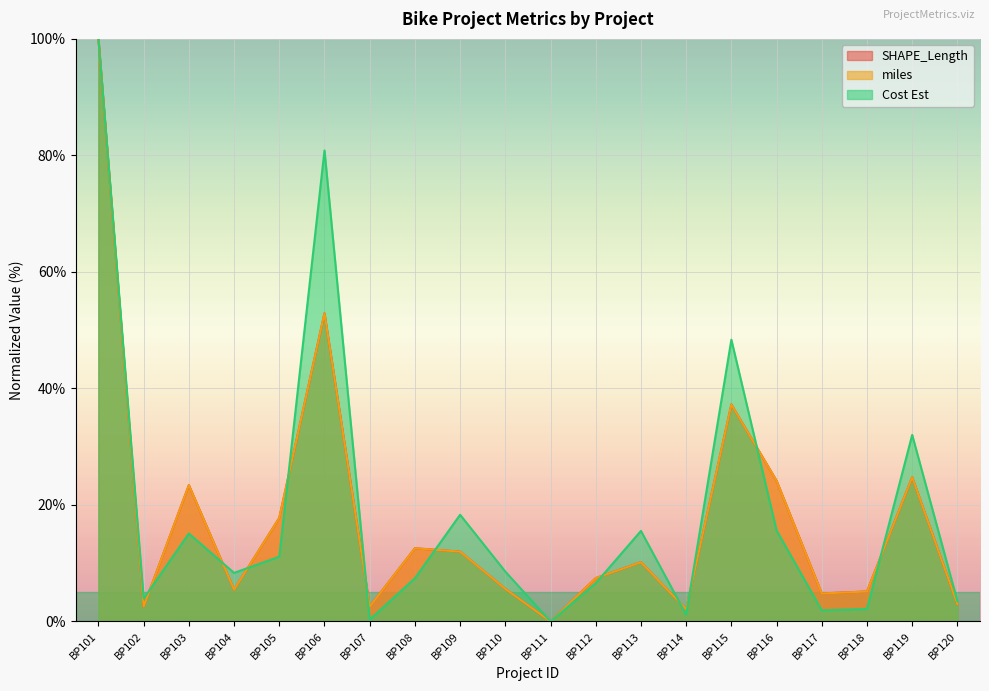

Between which two adjacent categories do miles and SHAPE_Length first intersect?

BP104 and BP105